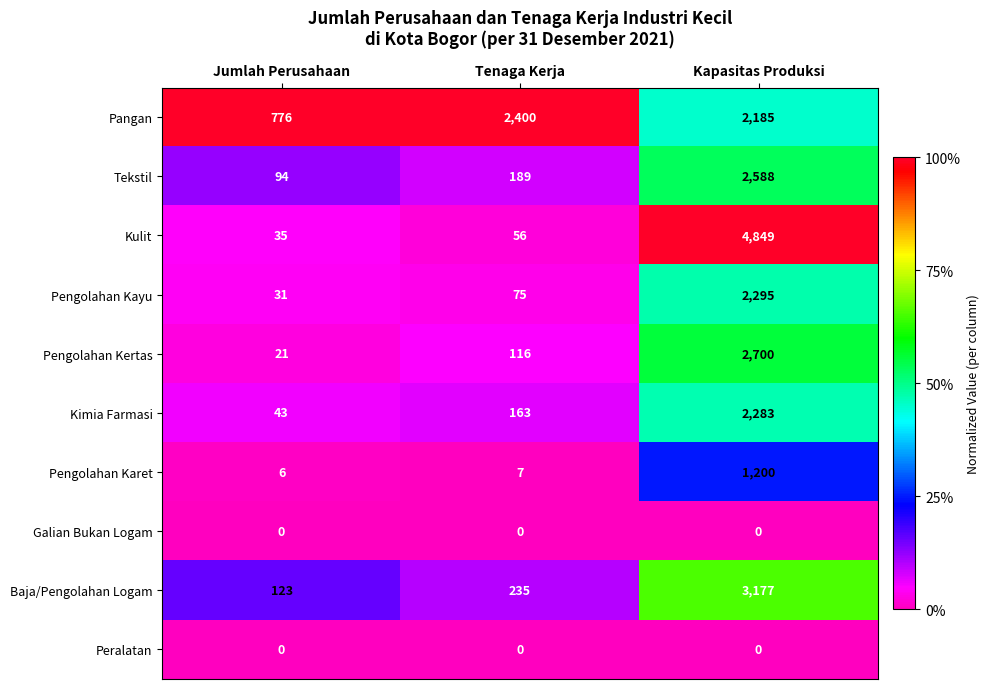

At which category does the chart reach its peak across all series?

Kapasitas Produksi